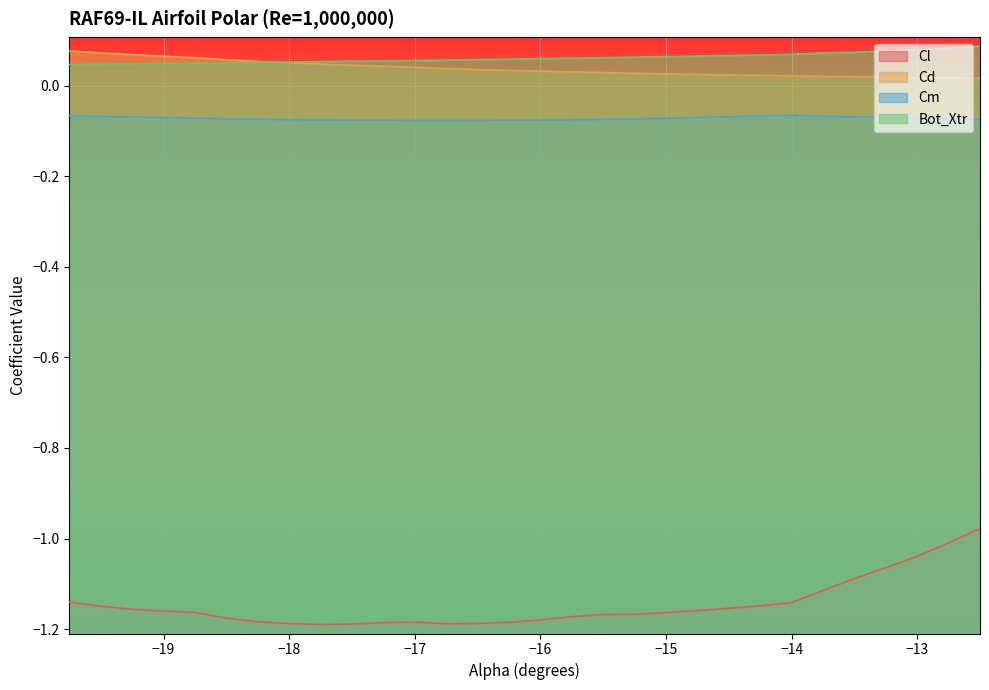

How many interior local peaks does the Cm series have?

1